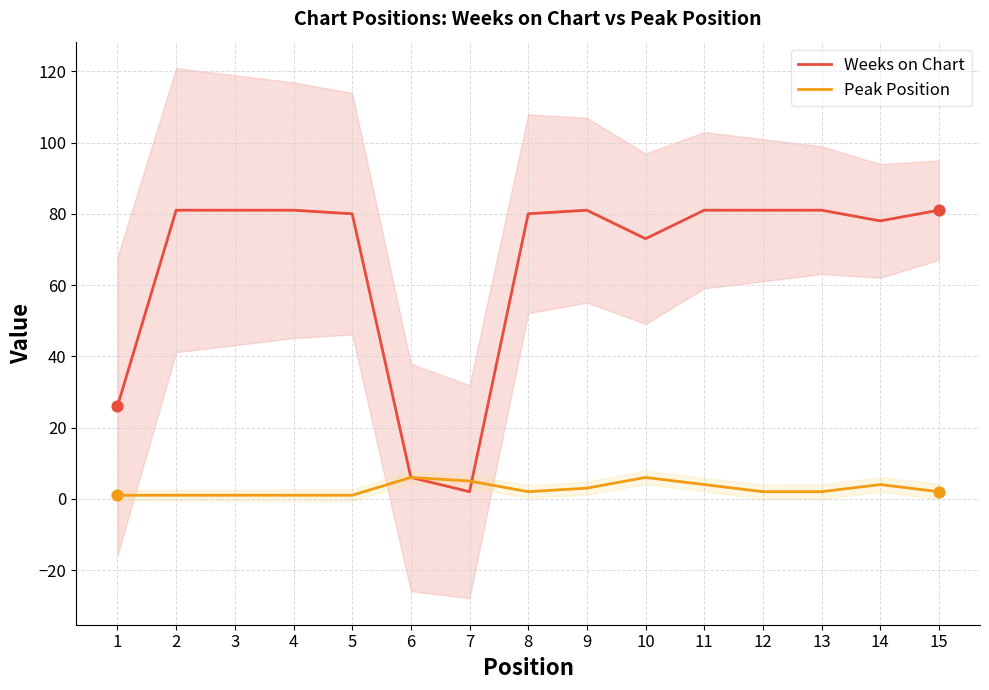

At how many categories does at least one series exceed 21?

13